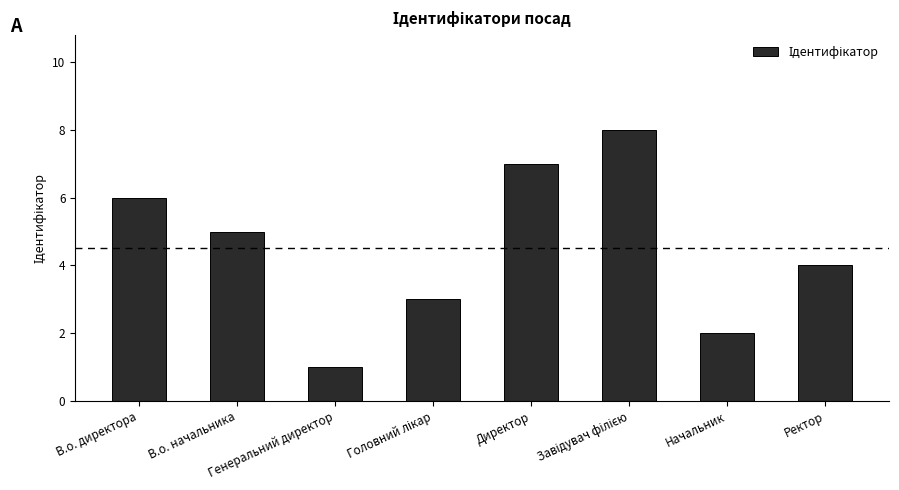

What is the difference between the values at В.о. начальника and Генеральний директор?

4